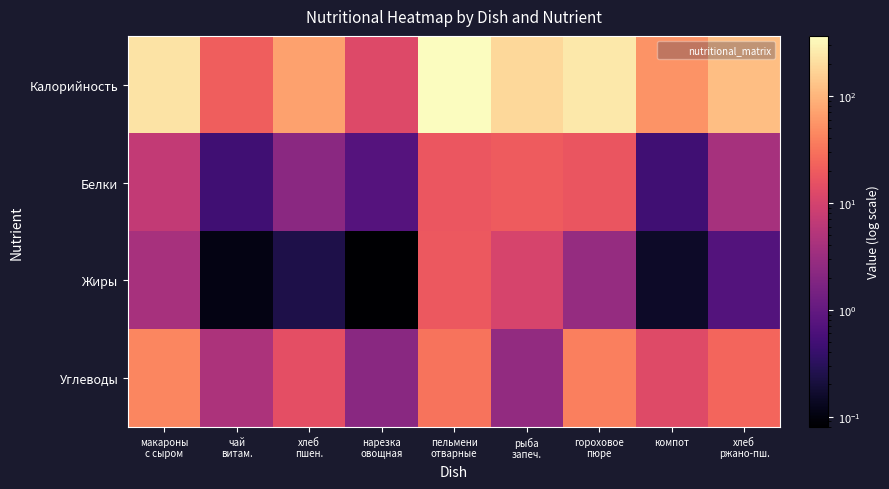

What is the minimum value shown in the chart?

0.1